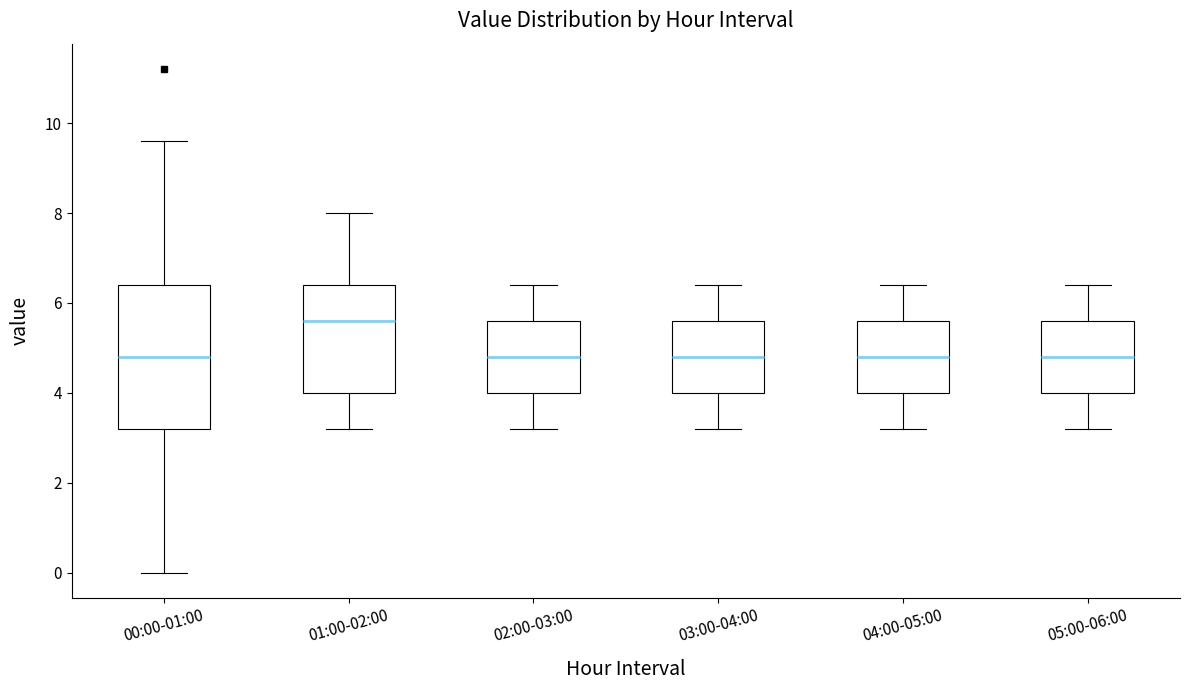

Reading left to right, read every box against the y-axis: the position of its median line, the range the box covers, and the ends of its whiskers. The values are not printed on the chart, so give them approximately, as read against the axis.

00:00-01:00: median 4.8, box 3.2 to 6.4, whiskers 0.0 to 9.6
01:00-02:00: median 5.6, box 4.0 to 6.4, whiskers 3.2 to 8.0
02:00-03:00: median 4.8, box 4.0 to 5.6, whiskers 3.2 to 6.4
03:00-04:00: median 4.8, box 4.0 to 5.6, whiskers 3.2 to 6.4
04:00-05:00: median 4.8, box 4.0 to 5.6, whiskers 3.2 to 6.4
05:00-06:00: median 4.8, box 4.0 to 5.6, whiskers 3.2 to 6.4